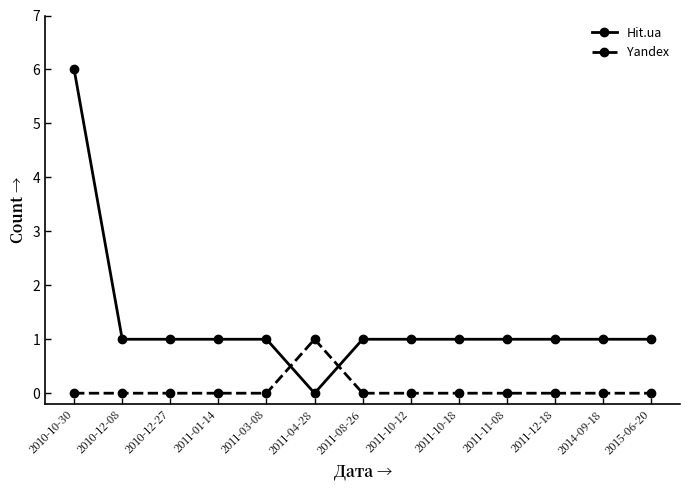

Reading left to right, extract all data points from this chart.

Hit.ua: 6	1	1	1	1	0	1	1	1	1	1	1	1
Yandex: 0	0	0	0	0	1	0	0	0	0	0	0	0